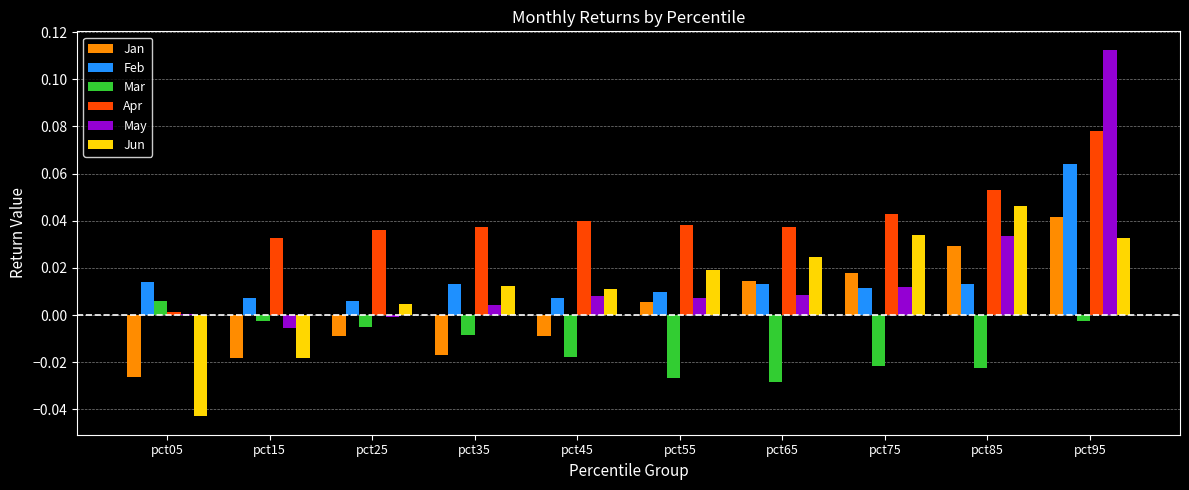

What is the sum of all Feb values?

0.2